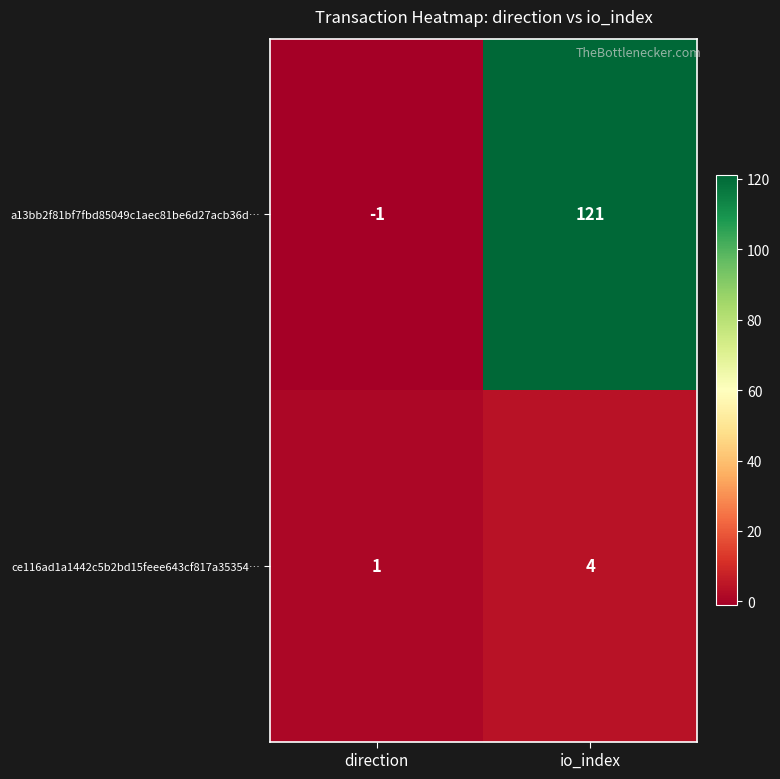

Where is a13bb2f81bf7fbd85049c1aec81be6d27acb36d… nearest to the value 60?

direction